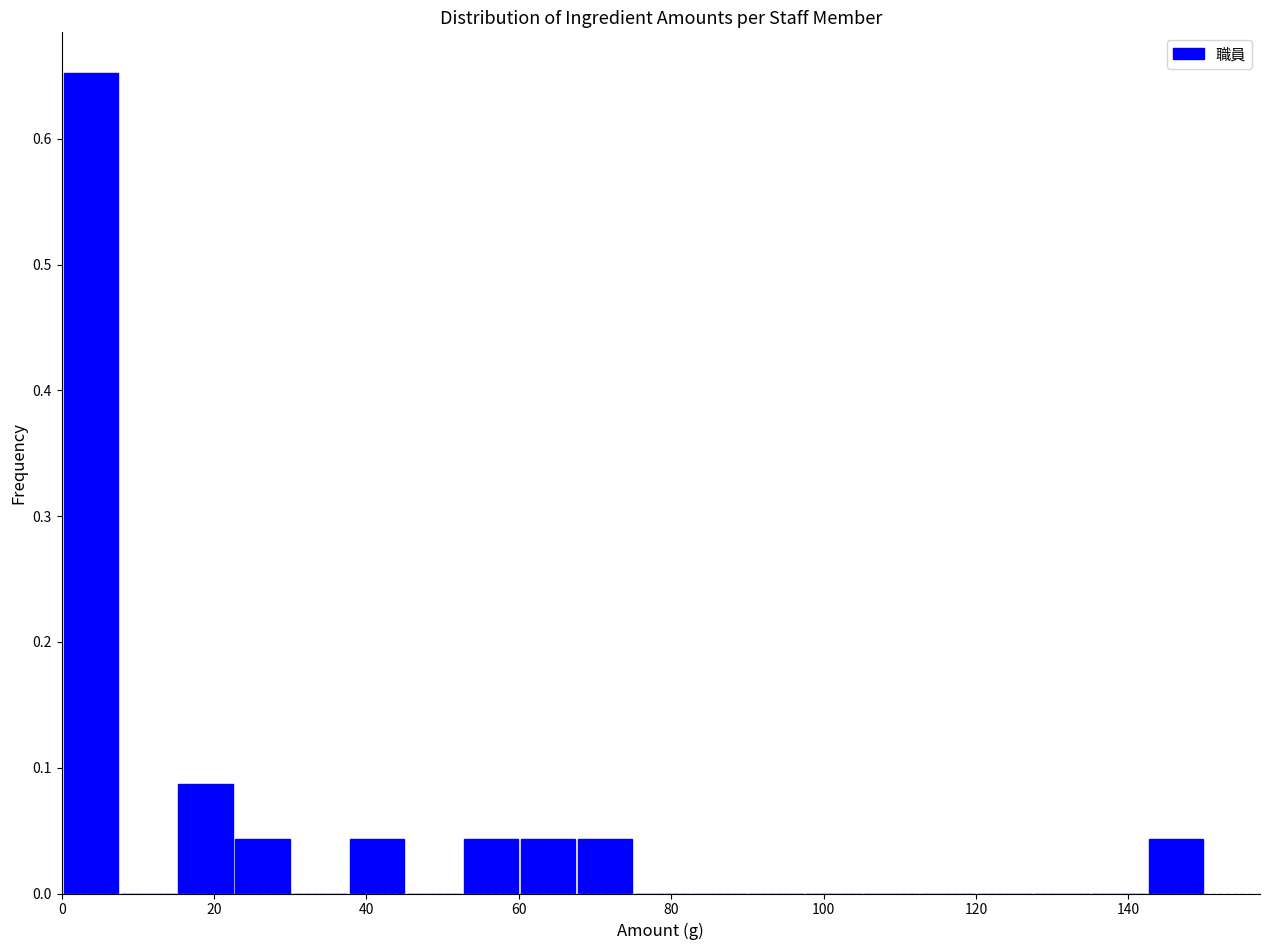

Read against the x-axis, roughly where is the centre of the tallest bar?

4